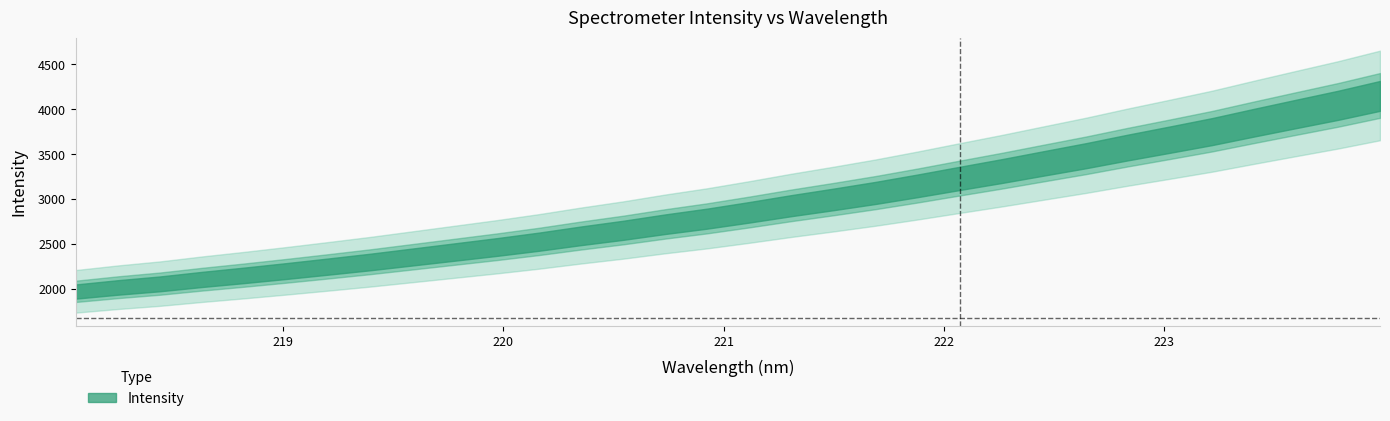

What is the average value?

2909.0